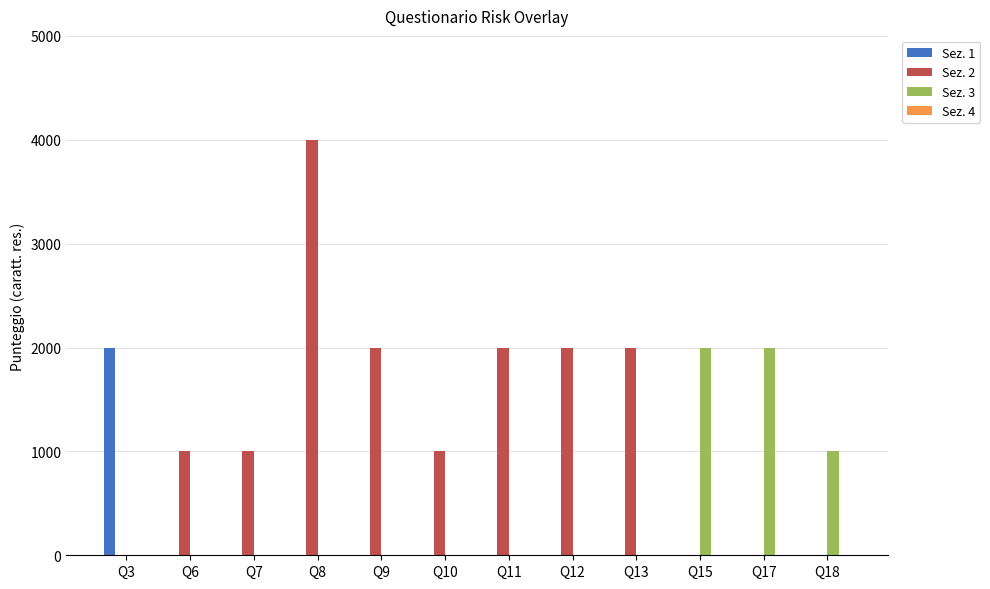

The value of Sez. 3 at Q3 is -766. True or false?

False